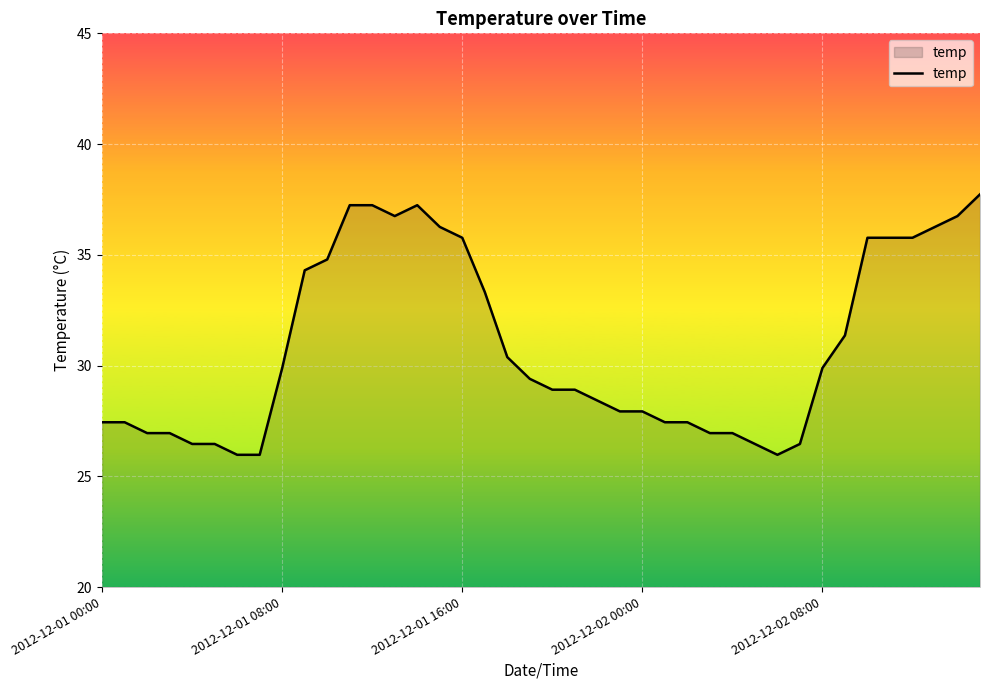

How many lines are shown in the chart?

1